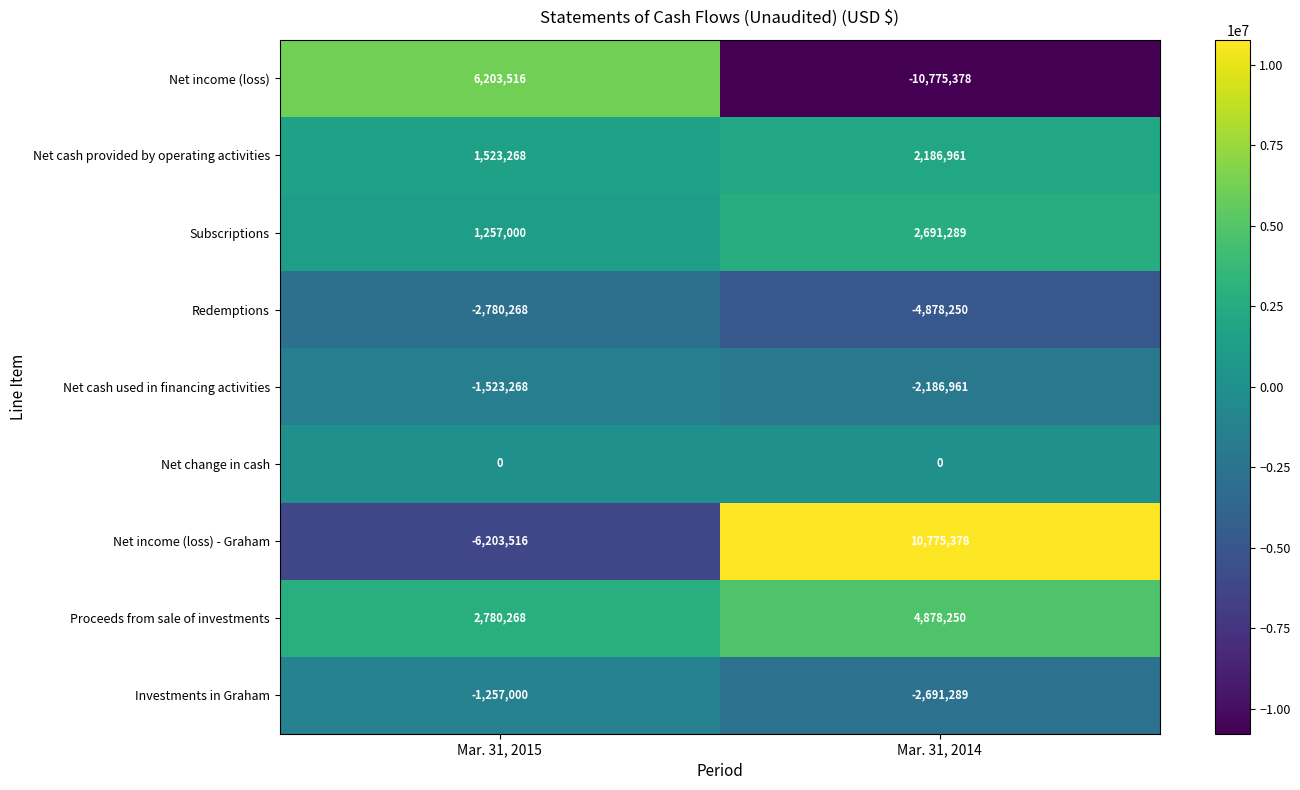

Where is Net income (loss) nearest to the value -2285931?

Mar. 31, 2015